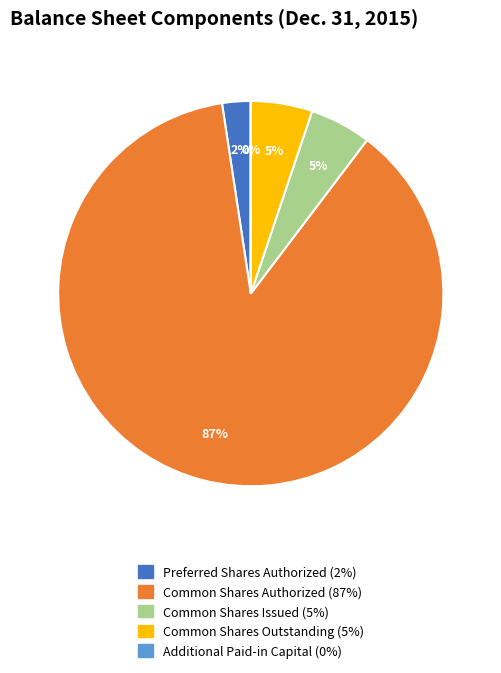

To the nearest percent, what is the average slice percentage?

20%